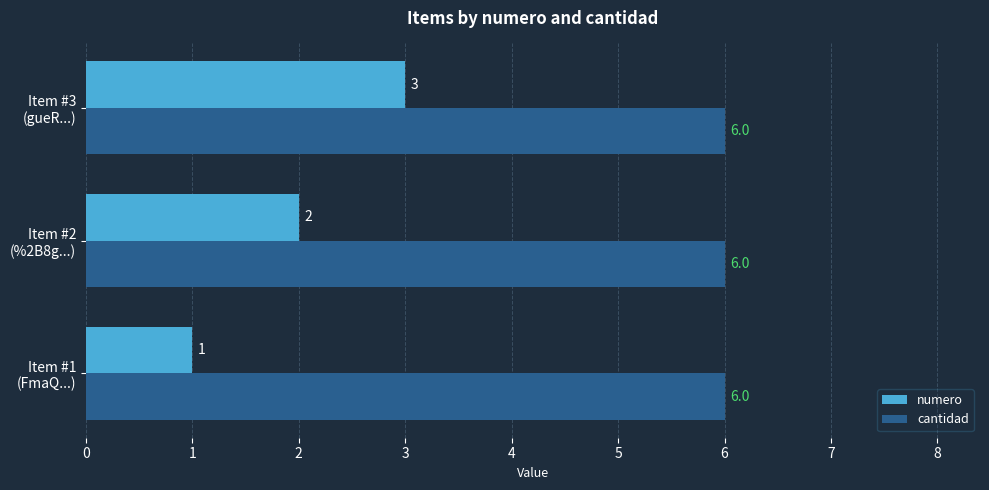

List the series in order of their overall mean, lowest first.

numero, cantidad